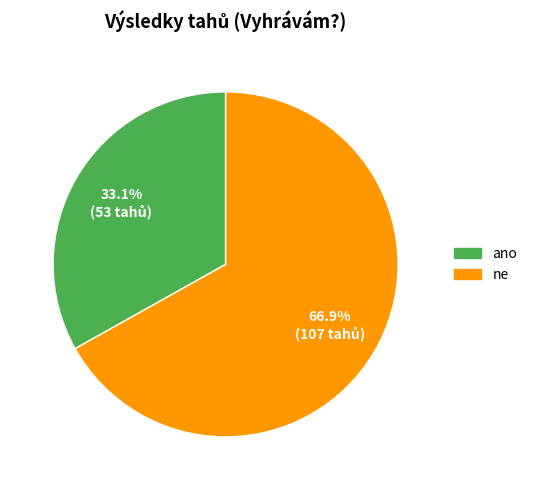

To the nearest percent, what percentage of the pie is ne?

67%